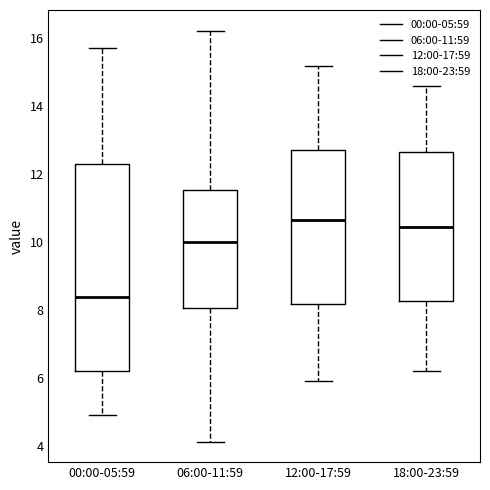

Reading left to right, read every box against the y-axis: the position of its median line, the range the box covers, and the ends of its whiskers. The values are not printed on the chart, so give them approximately, as read against the axis.

00:00-05:59: median 8.4, box 6.2 to 12.4, whiskers 5.0 to 15.8
06:00-11:59: median 10.0, box 8.0 to 11.6, whiskers 4.2 to 16.2
12:00-17:59: median 10.6, box 8.2 to 12.8, whiskers 6.0 to 15.2
18:00-23:59: median 10.4, box 8.2 to 12.6, whiskers 6.2 to 14.6